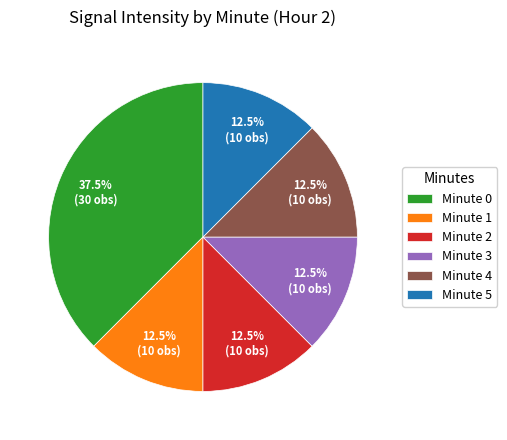

What percentage do Minute 0 and Minute 4 together represent?

50.0%